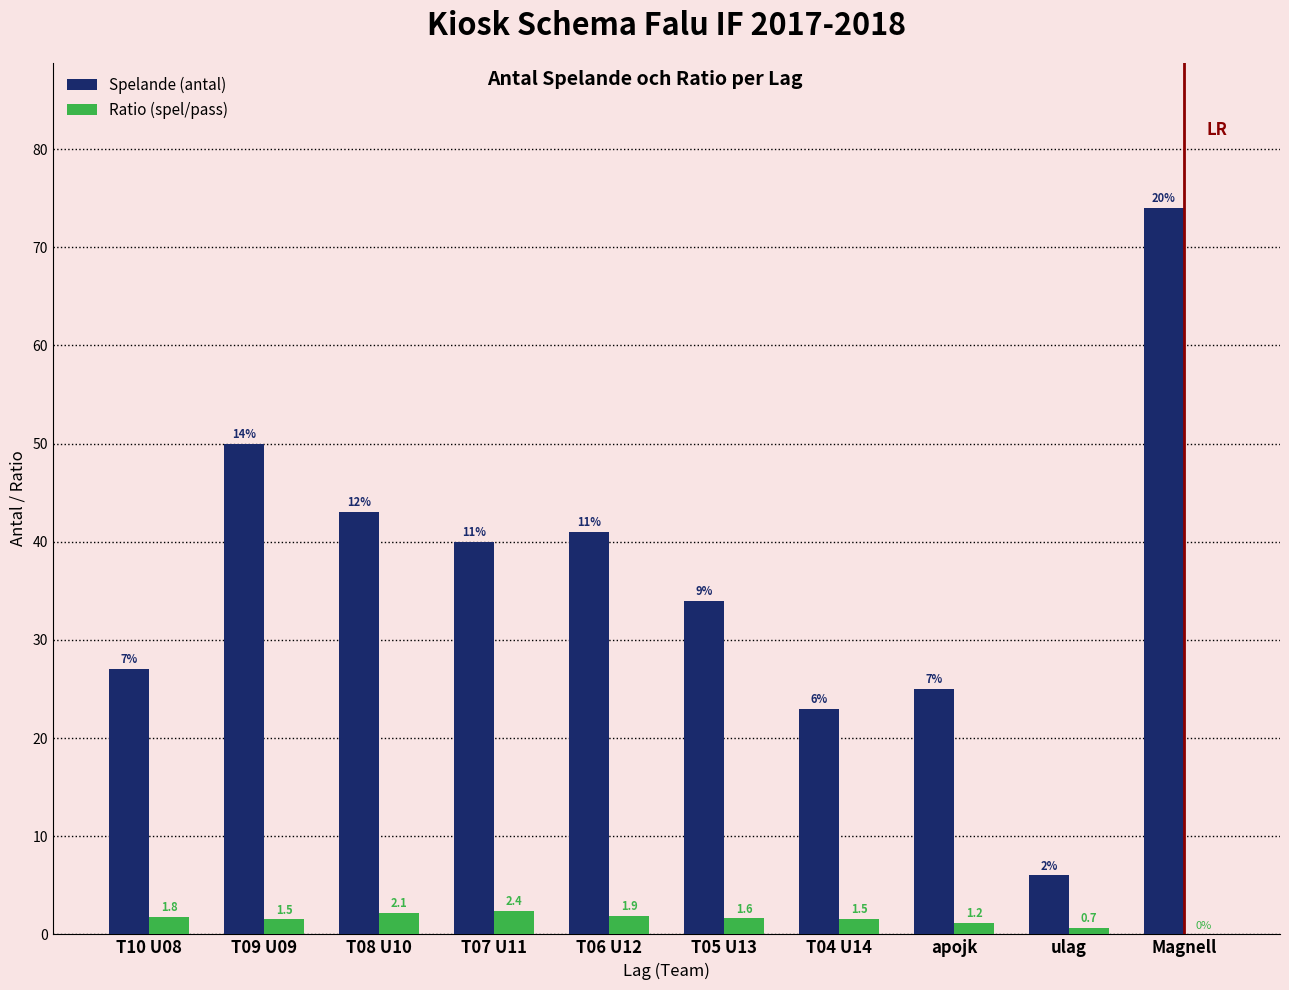

What is the sum of all Spelande (antal) values?

363.0